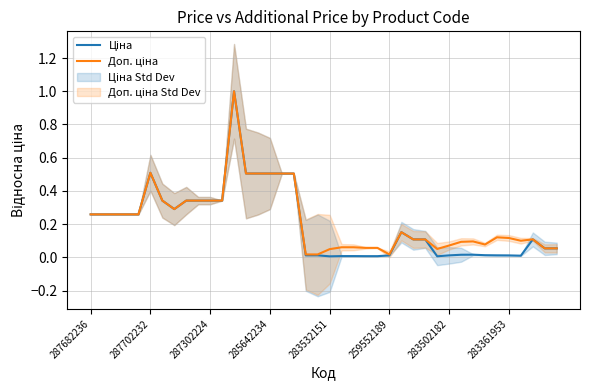

The value of Доп. ціна at 23 is 0.0. True or false?

False